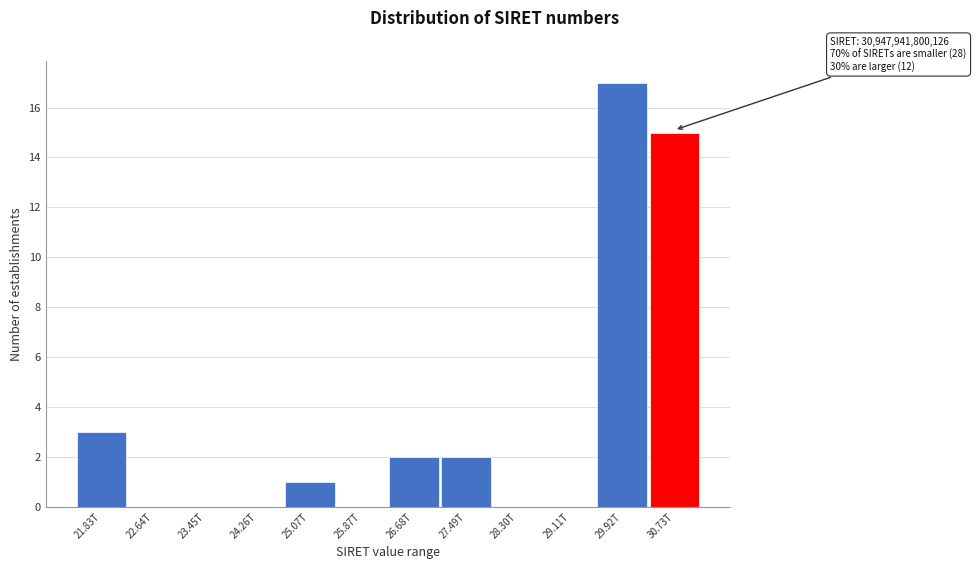

Reading right to left, extract all data points from this chart.

30.73T=15	29.92T=17	29.11T=0	28.30T=0	27.49T=2	26.68T=2	25.87T=0	25.07T=1	24.26T=0	23.45T=0	22.64T=0	21.83T=3